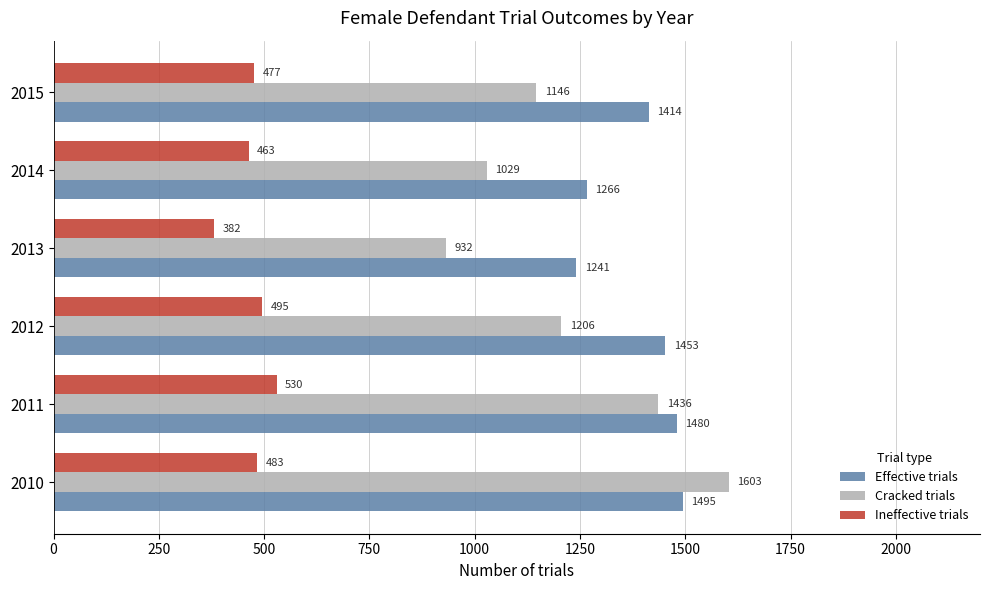

True or false: Effective trials has a value of 1266 at 2014.

True